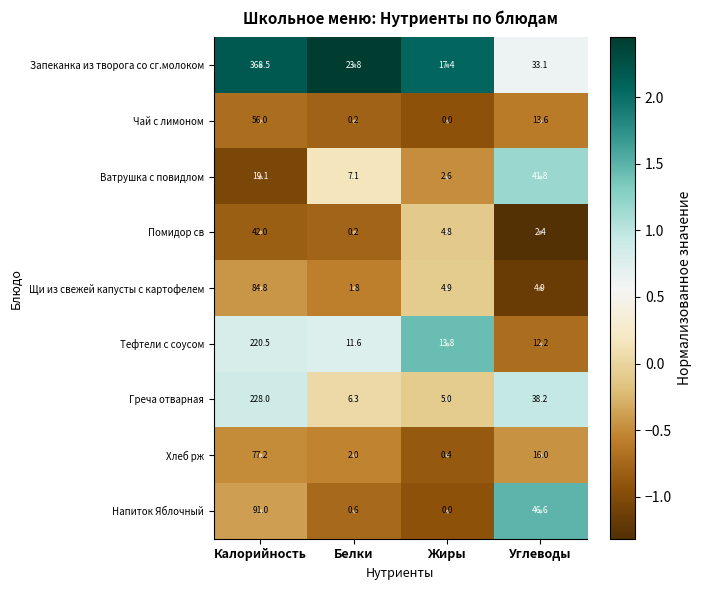

What is the difference between the Ватрушка с повидлом values at Углеводы and Жиры?

39.2